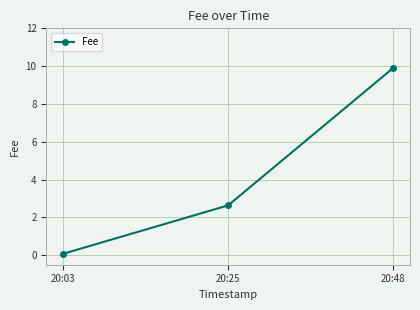

The chart shows a value of 0.1 at 20:03. True or false?

True